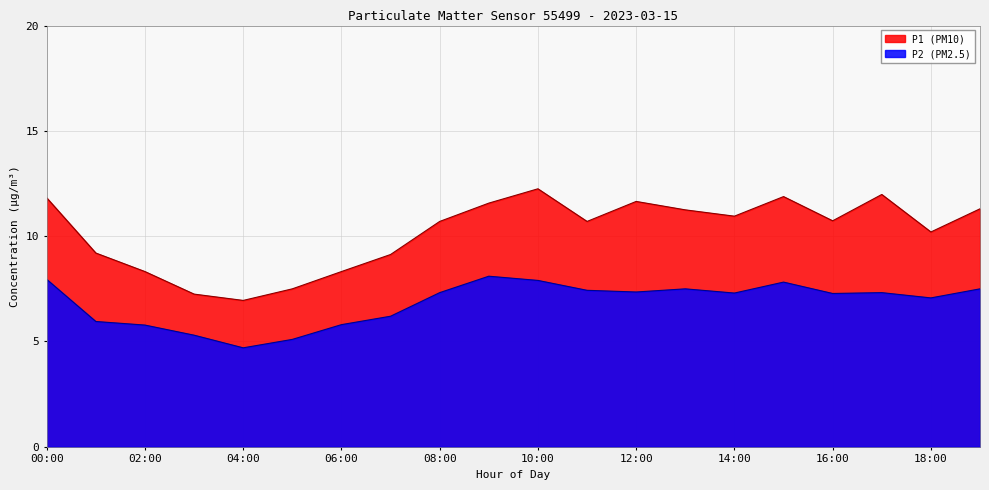

At which category does P1 reach its first local peak?

10:00